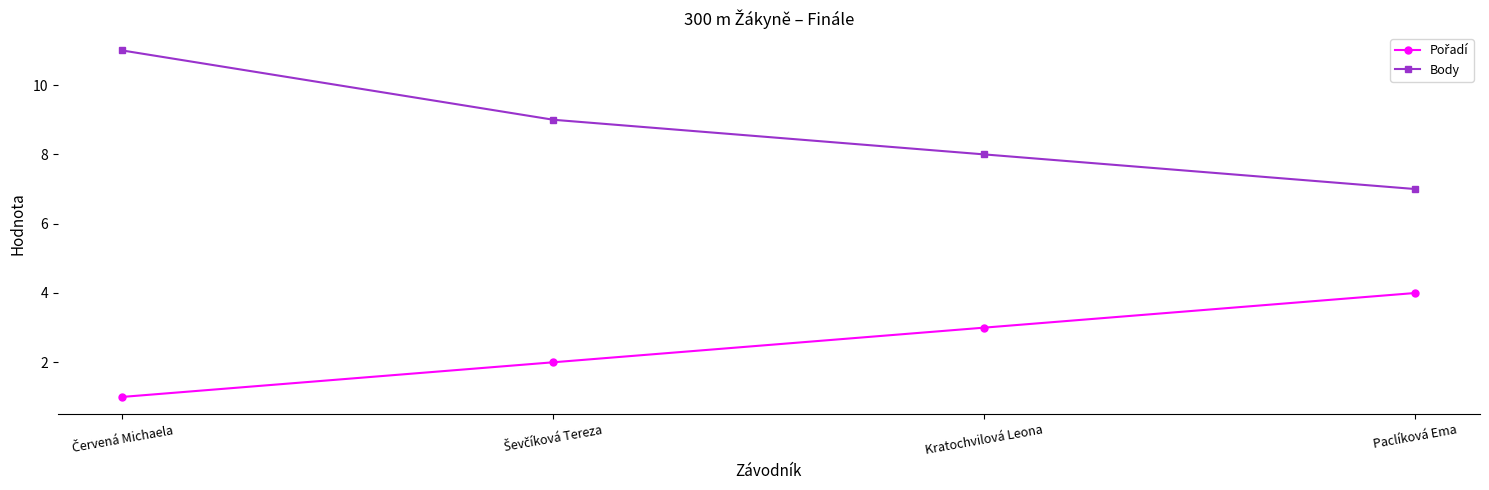

What is the label of the 1st point from the right?

Paclíková Ema